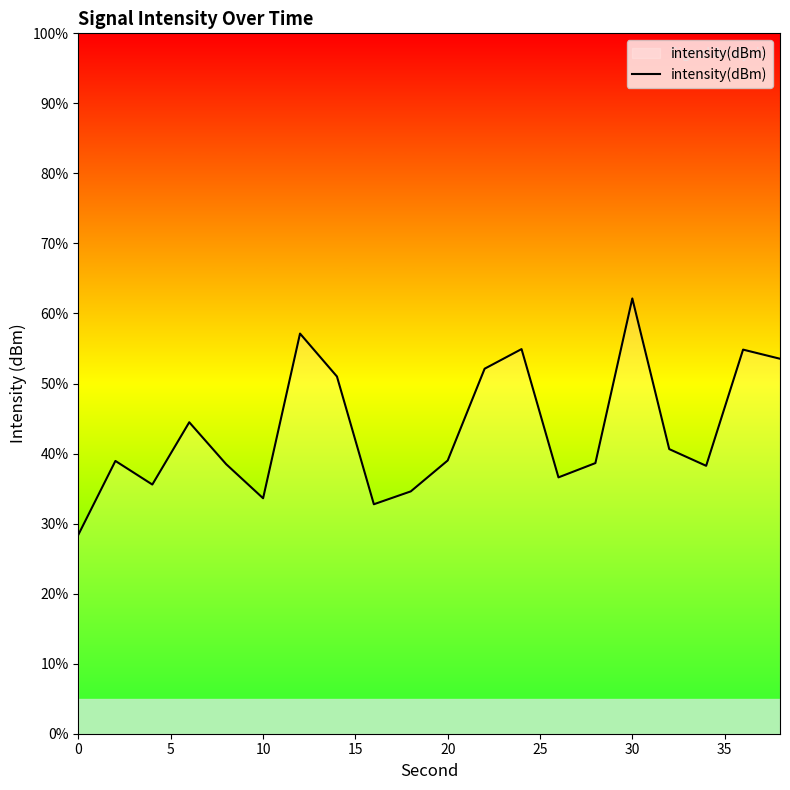

What is the difference between the maximum and minimum values?

33.7